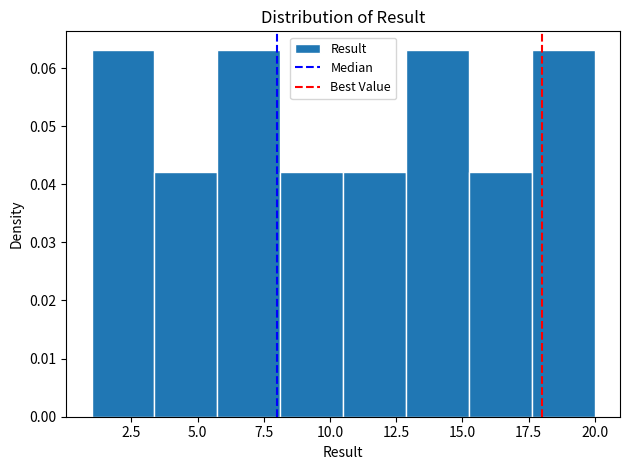

Reading left to right, transcribe this chart: for each bar, give the range it covers on the x-axis and its height. Neither the bar edges nor the heights are printed on the chart, so give them approximately, as read against the axes.

1.0 to 3.5: 0.063
3.5 to 6.0: 0.042
6.0 to 8.0: 0.063
8.0 to 10.5: 0.042
10.5 to 13.0: 0.042
13.0 to 15.5: 0.063
15.5 to 17.5: 0.042
17.5 to 20.0: 0.063